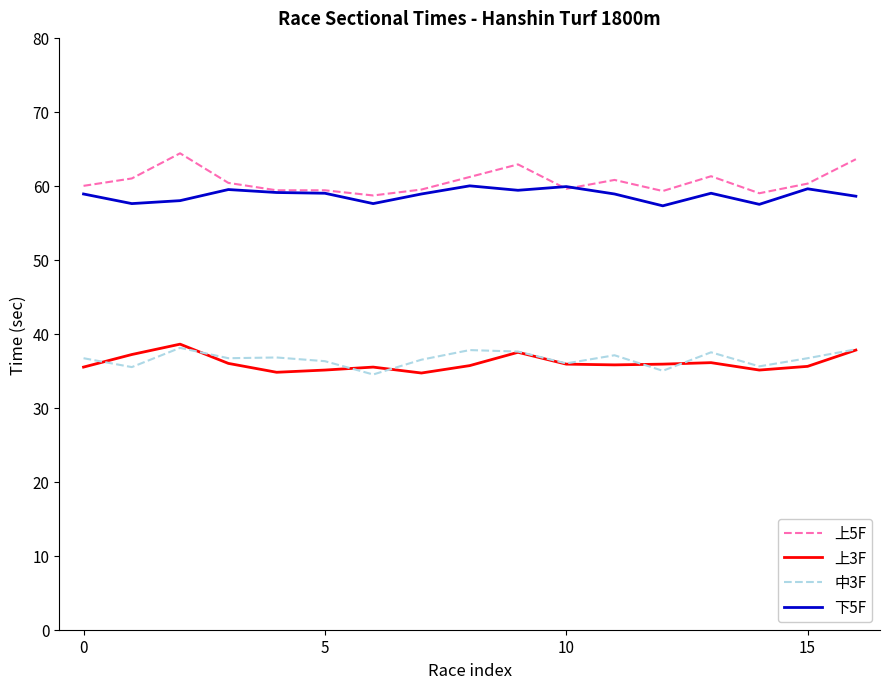

What is the maximum value shown in the chart?

64.4